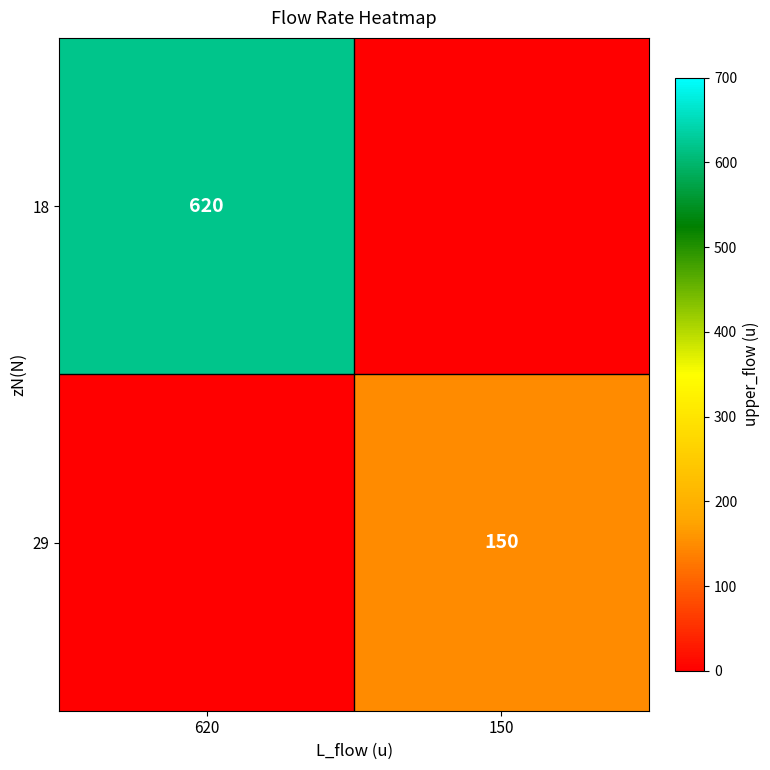

At which category is the sum across all series the highest?

620